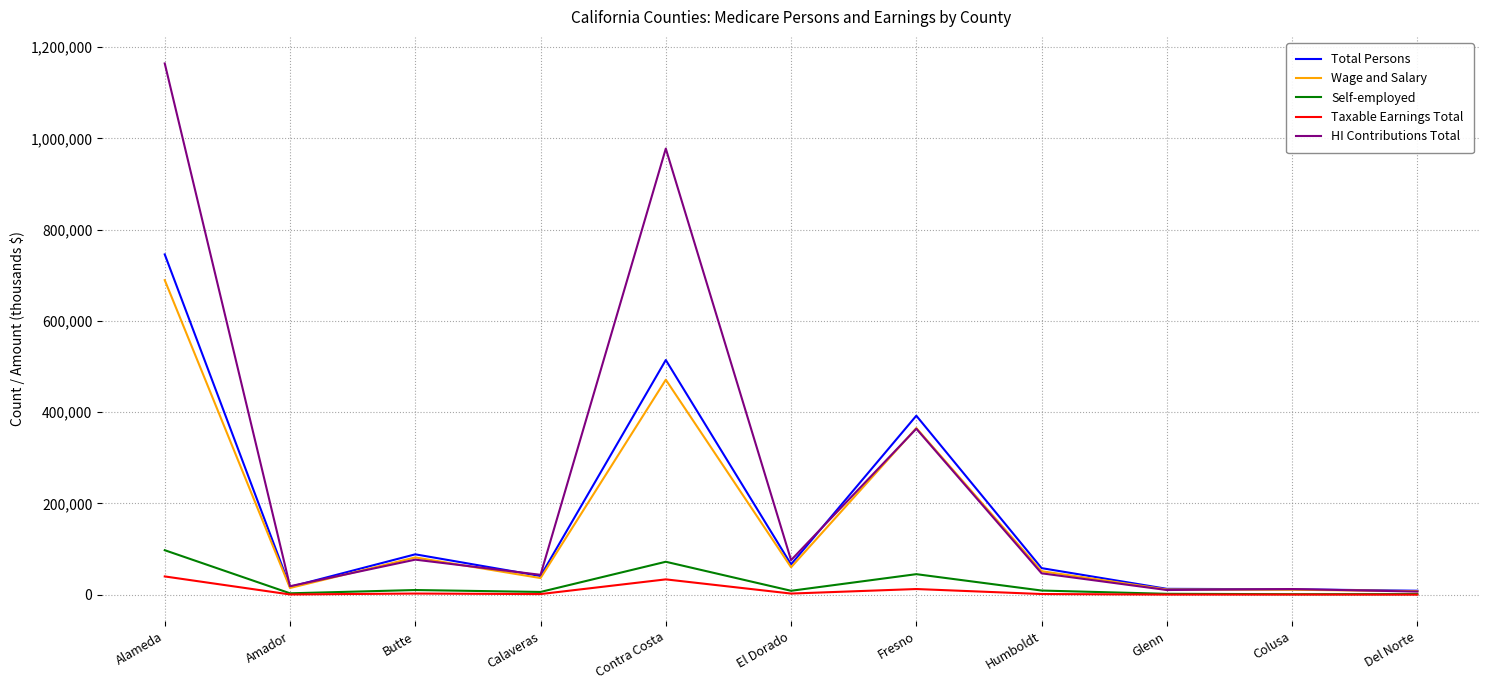

Is the value of Wage and Salary at Contra Costa greater than the value of Total Persons at Butte?

Yes